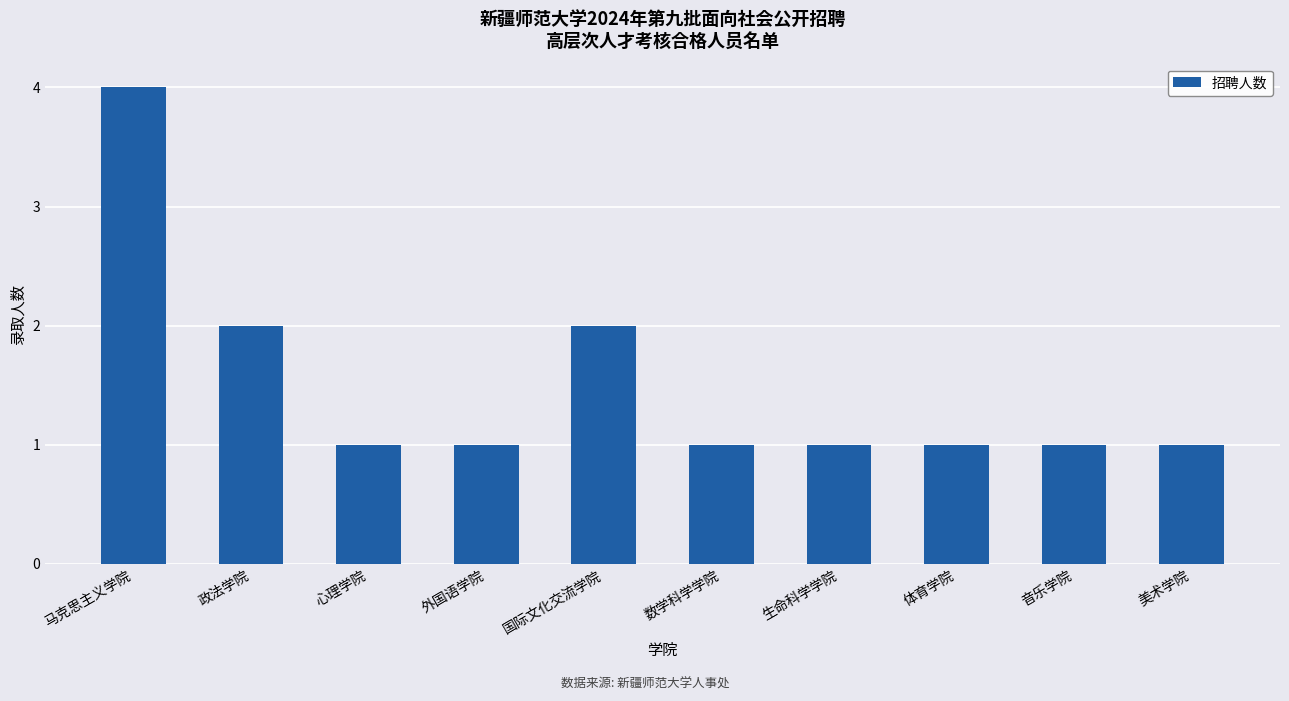

What is the maximum value shown in the chart?

4